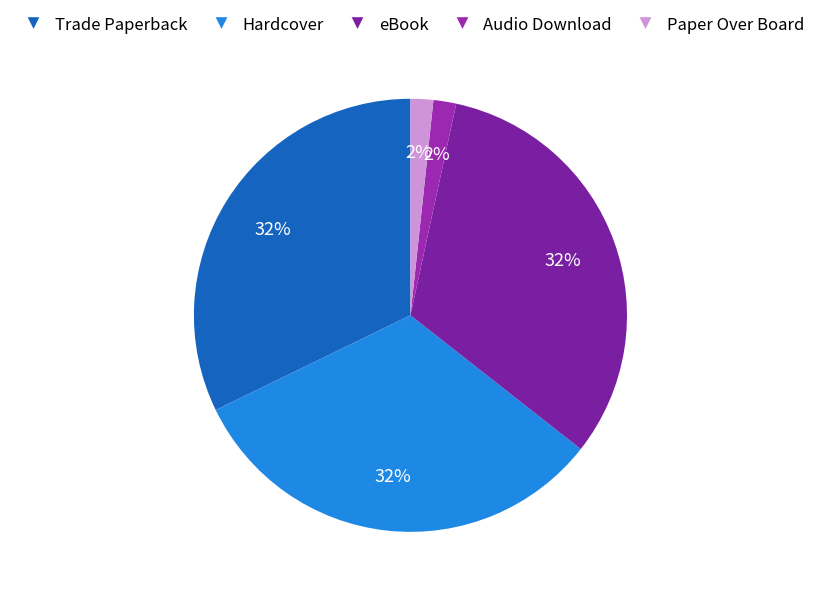

What is the ratio of the value at Trade Paperback to the value at Hardcover?

1.0